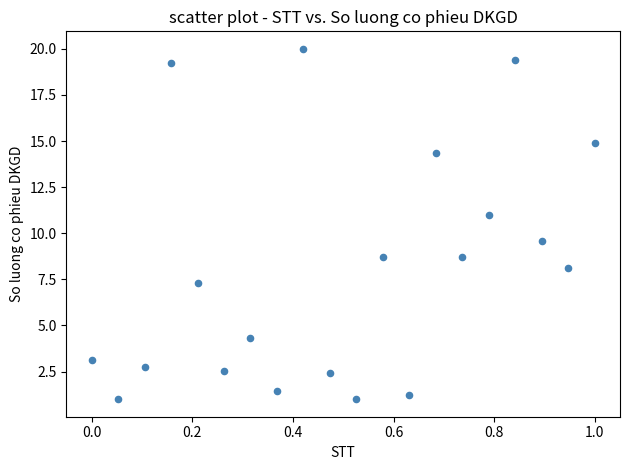

What Y value in the scatter plot is closest to 10?

9.6